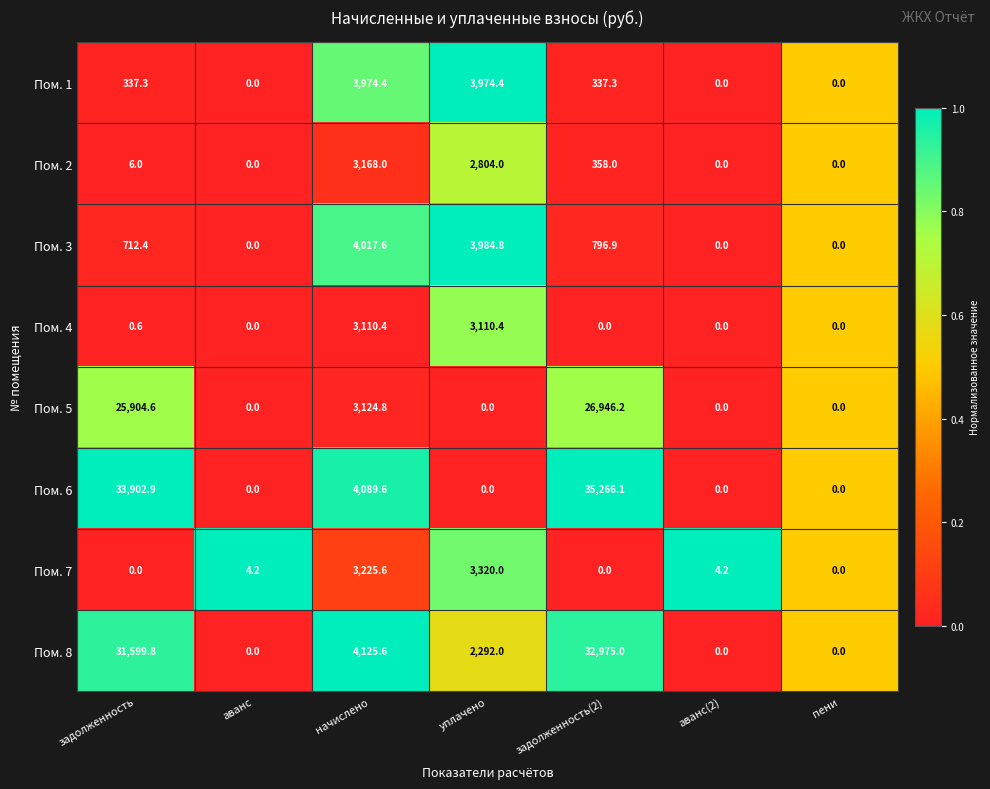

What is the difference between the second highest and minimum values in the Пом. 8 series?

31599.8